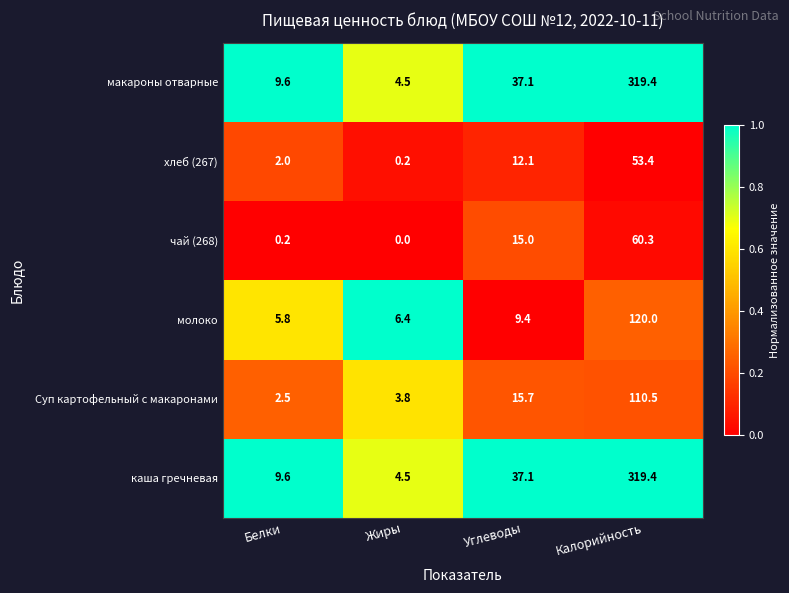

List the labels in order of Суп картофельный с макаронами value, smallest first.

Белки, Жиры, Углеводы, Калорийность